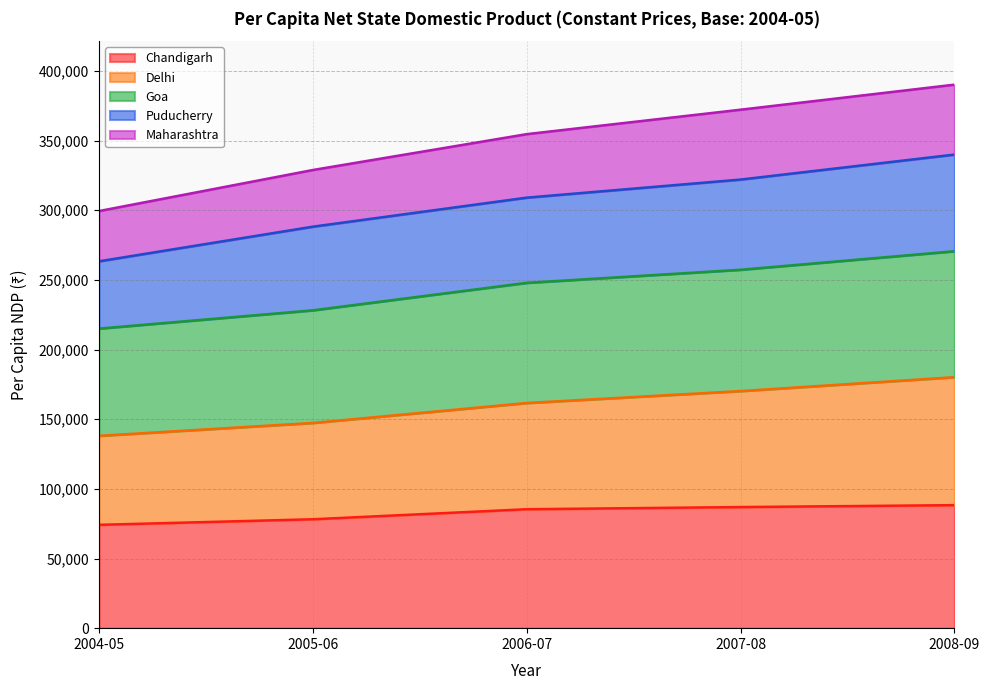

What is the total value across all series at 2004-05?

299397